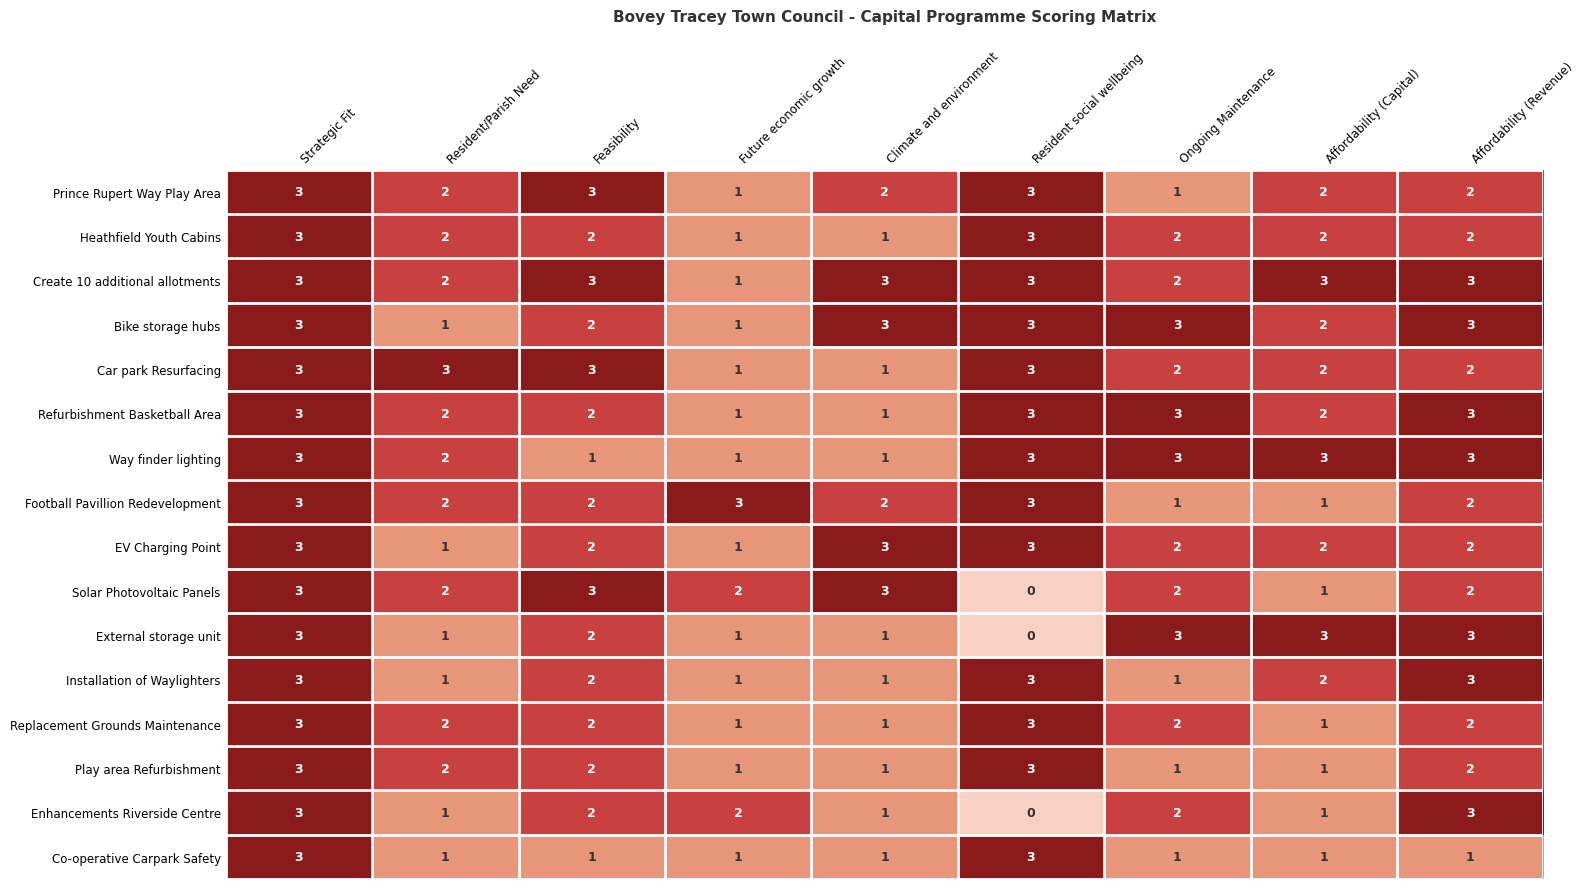

At which category is the sum across all series the highest?

Strategic Fit